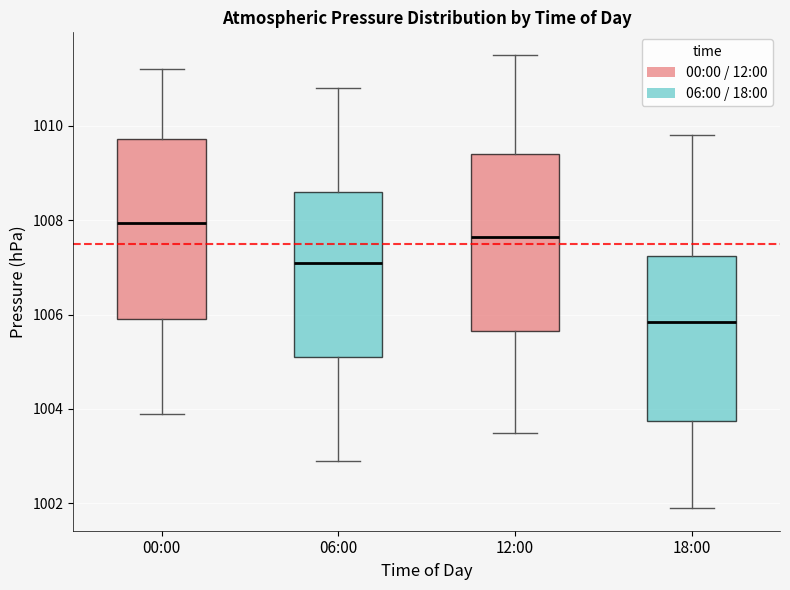

Reading left to right, transcribe this box plot: for each box, give where its median line is, the range the box spans, and where its two whiskers end, as read against the y-axis. The values are not printed on the chart, so give them approximately, as read against the axis.

00:00: median 1008.0, box 1006.0 to 1009.8, whiskers 1004.0 to 1011.2
06:00: median 1007.2, box 1005.2 to 1008.6, whiskers 1003.0 to 1010.8
12:00: median 1007.6, box 1005.6 to 1009.4, whiskers 1003.6 to 1011.6
18:00: median 1005.8, box 1003.8 to 1007.2, whiskers 1002.0 to 1009.8